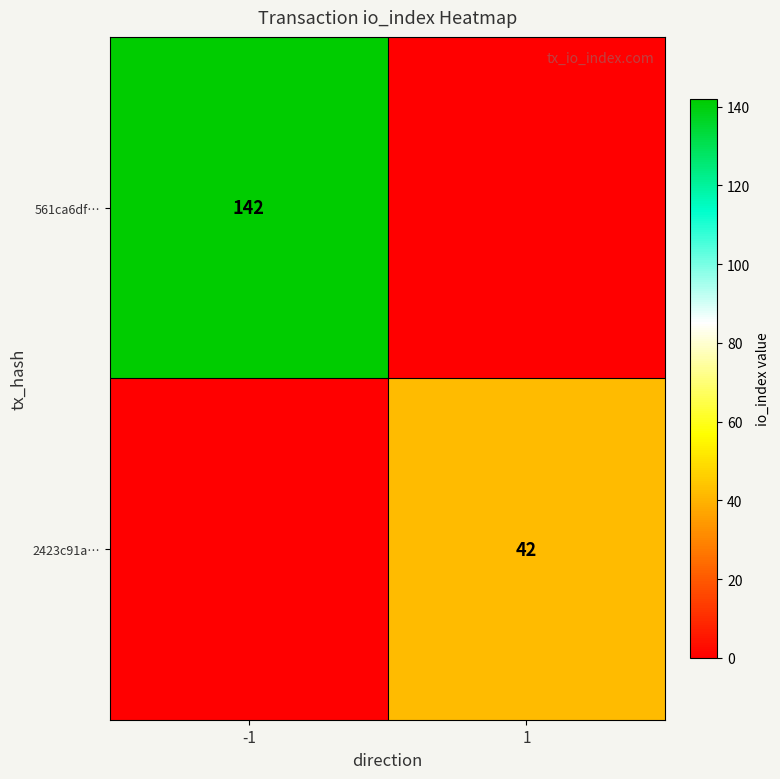

What is the greatest value displayed?

142